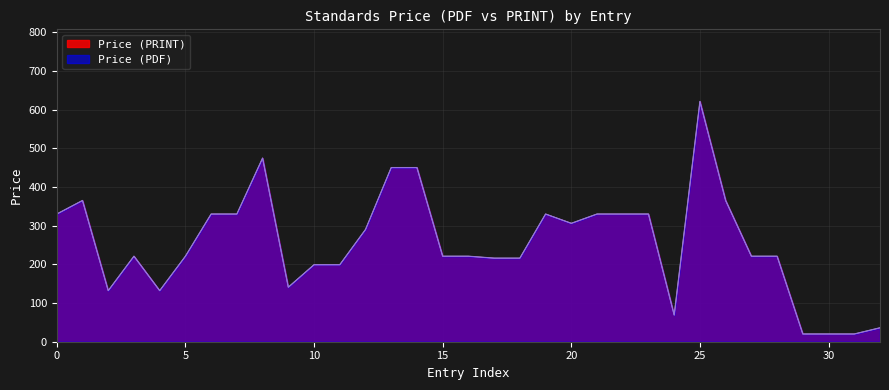

Count the number of data series in this chart.

2